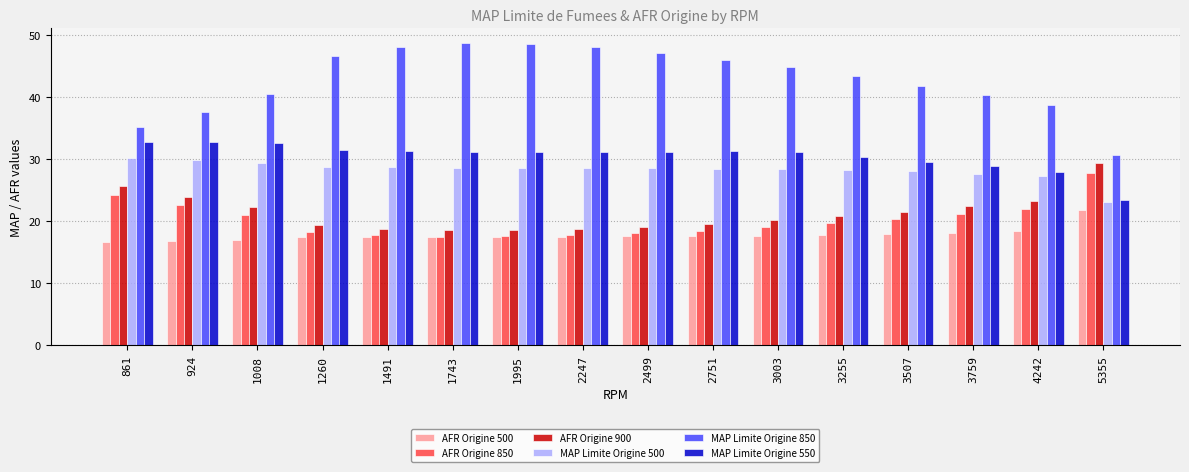

The AFR Origine 900 series shows 26.8 at 1995. True or false?

False